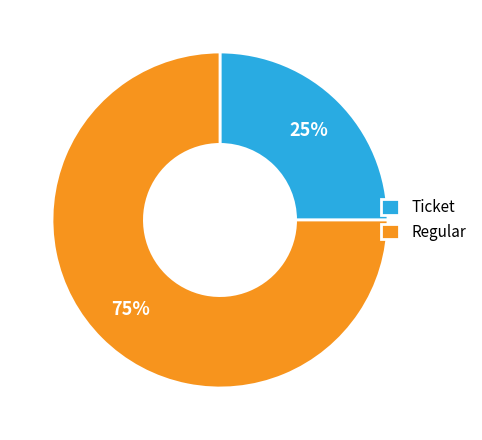

Which category has the smallest portion of the pie?

Ticket